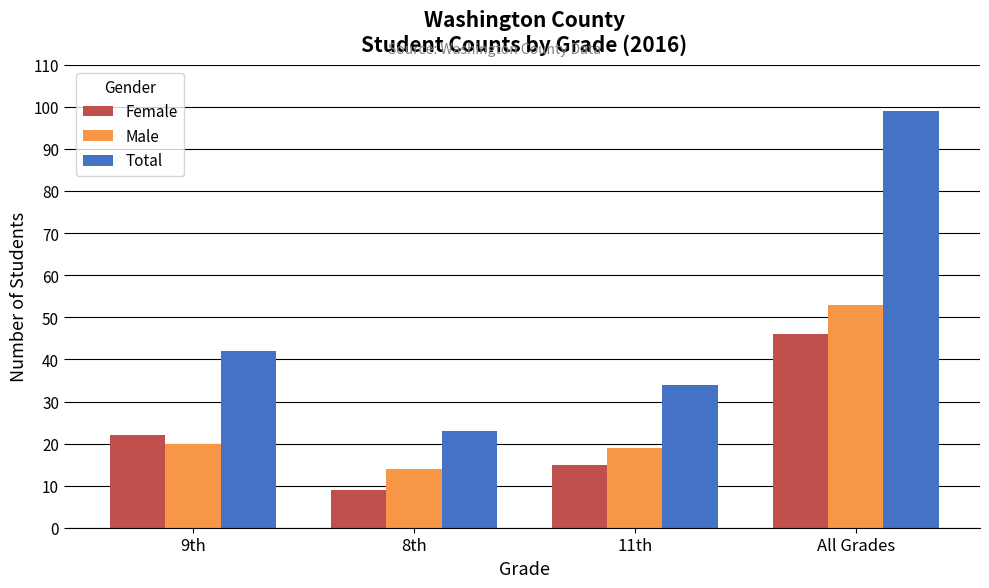

What is the difference between the maximum and second lowest values in the Female series?

31